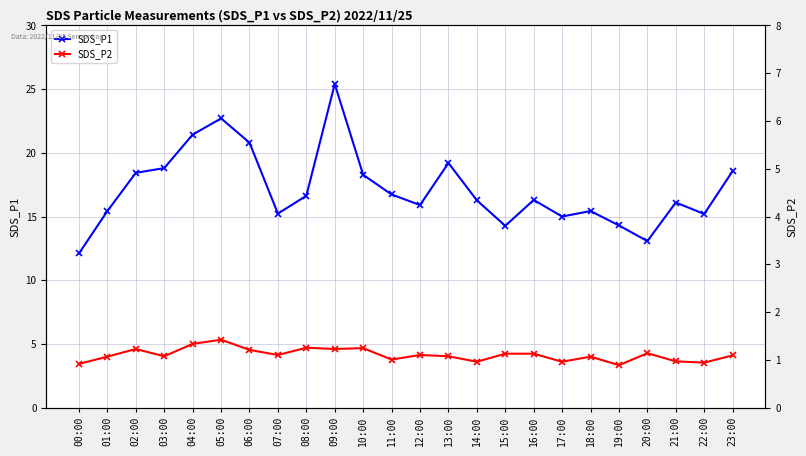

What is the value of the SDS_P2 point at the 22nd from the left?

3.6